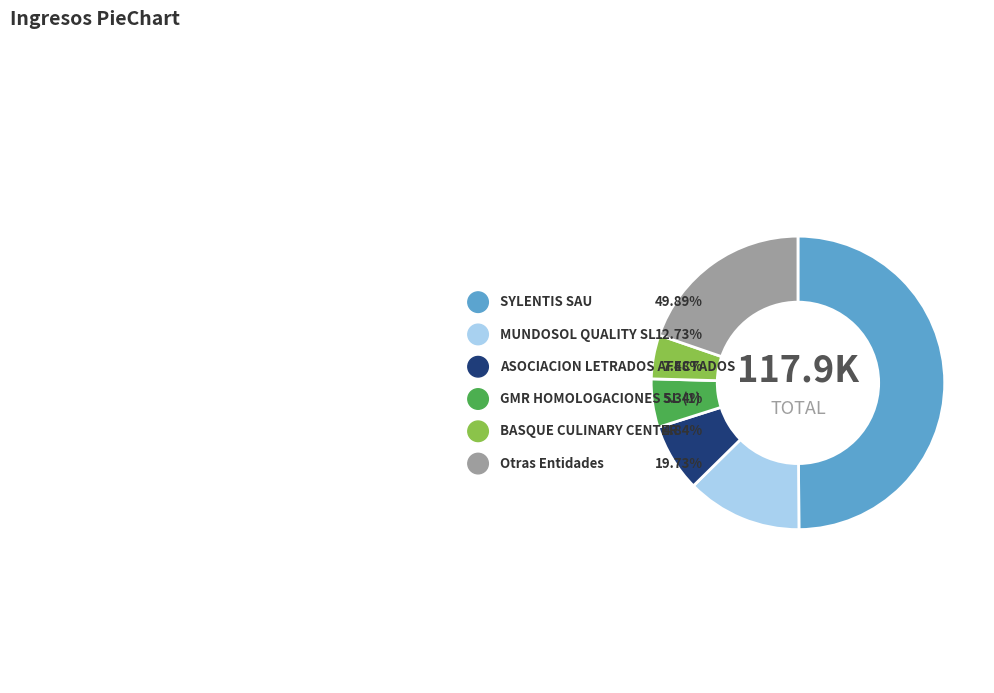

What percentage do ASOCIACION LETRADOS AFECTADOS and SYLENTIS SAU together represent?

57.4%